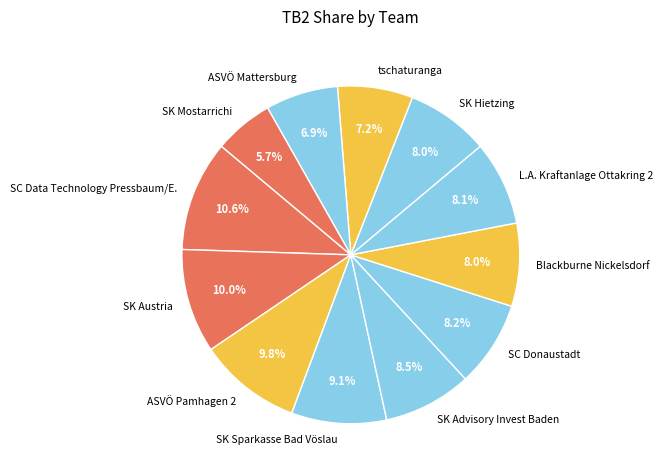

Does SC Donaustadt account for over 50% of the chart?

No